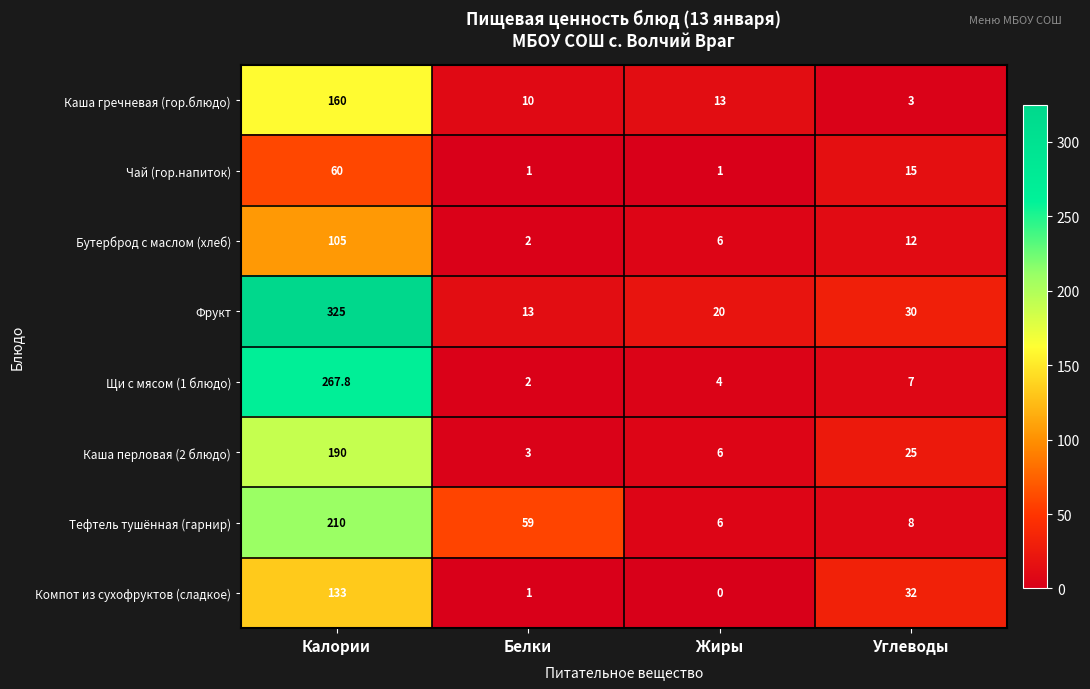

What is the average value of the Компот из сухофруктов (сладкое) series?

41.5